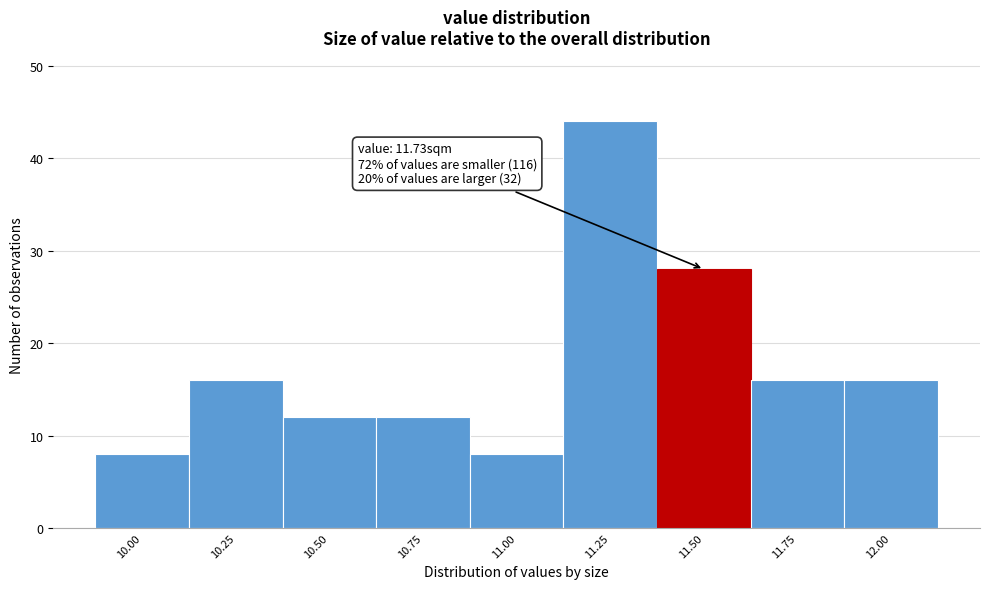

Reading left to right, extract all data points from this chart.

8	16	12	12	8	44	28	16	16